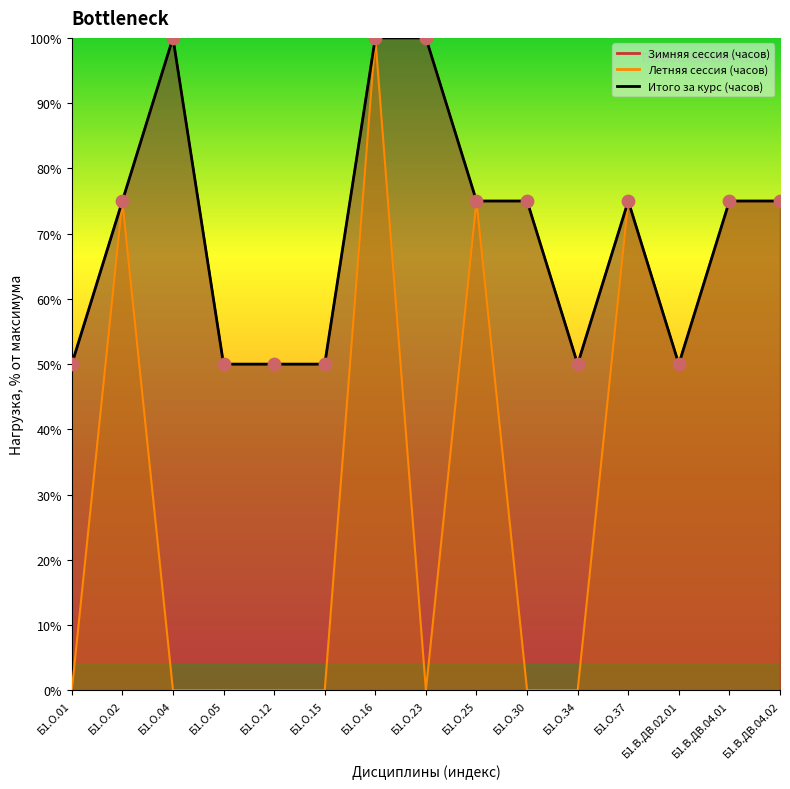

What are all the series names shown in the legend?

Зимняя сессия (часов), Летняя сессия (часов), Итого за курс (часов)